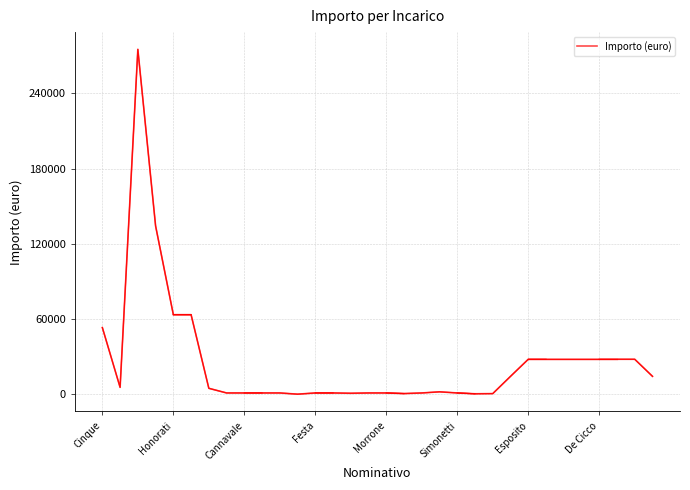

Count the number of categories in the chart.

32